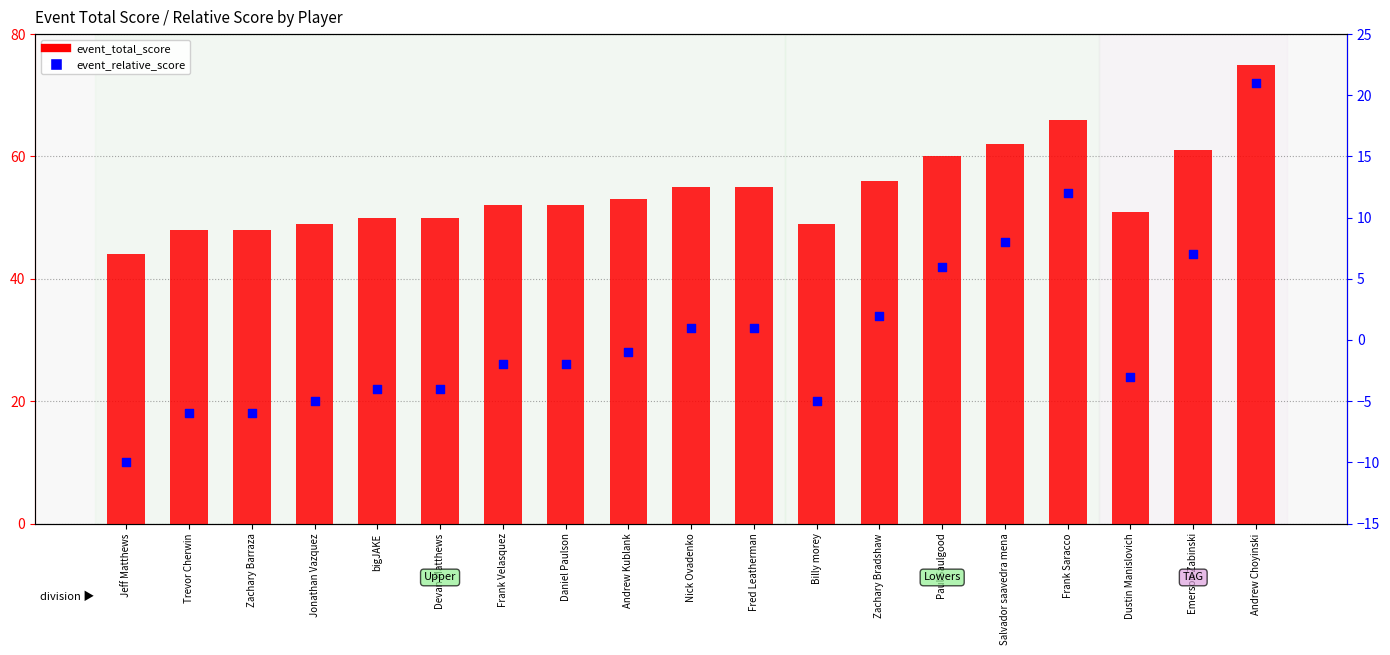

At how many categories does at least one series exceed -8?

19